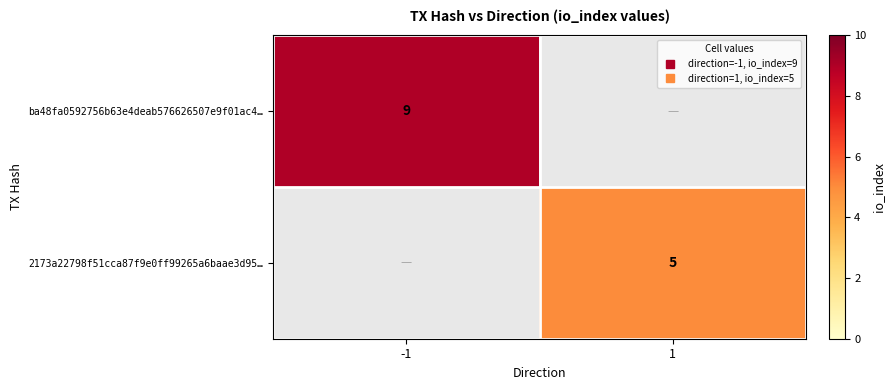

What is the total value across all series at -1?

9